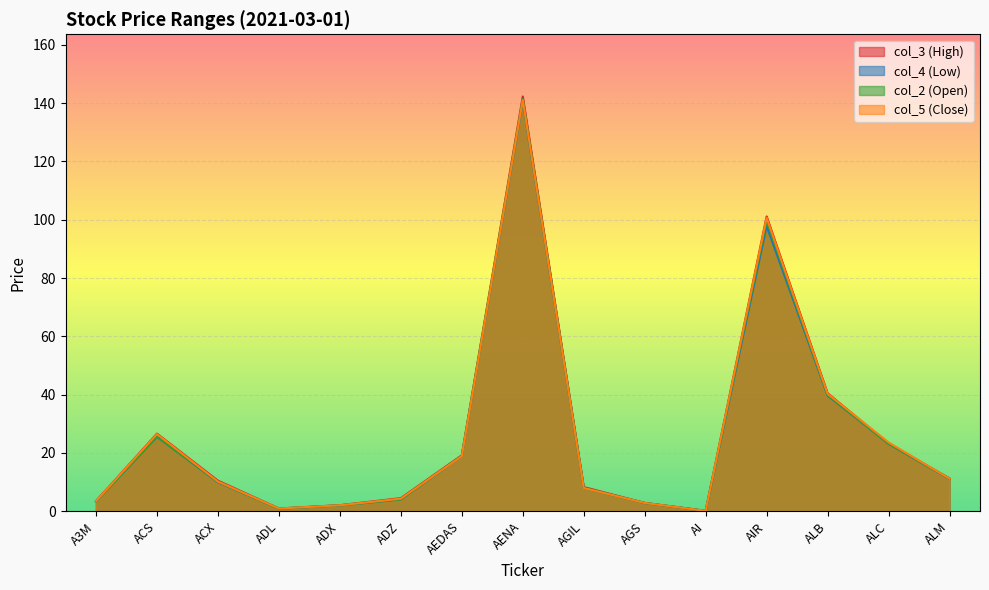

Which series has the largest total across all categories?

col_3 (High)